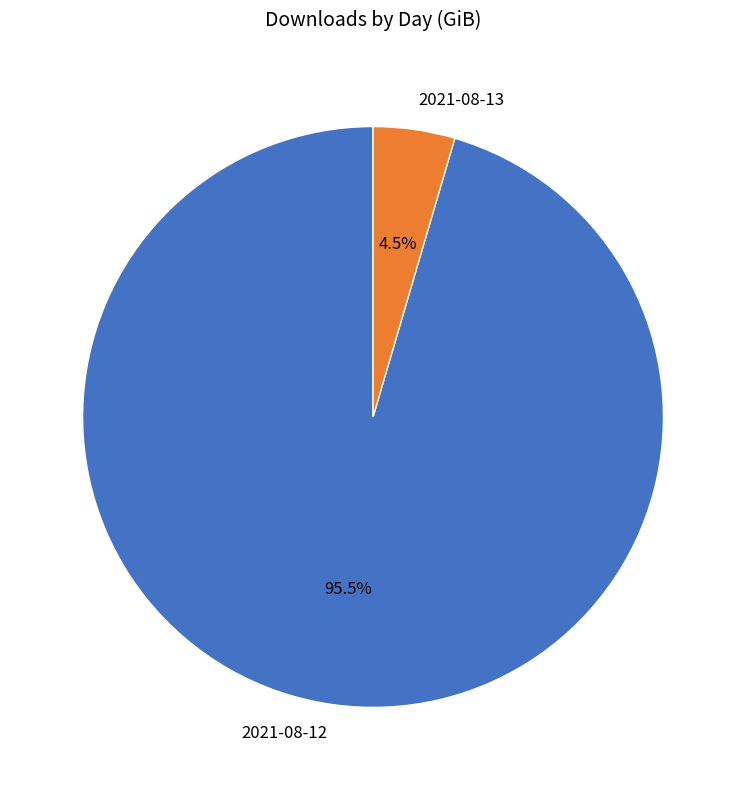

What is the total percentage of 2021-08-13 and 2021-08-12?

100.0%